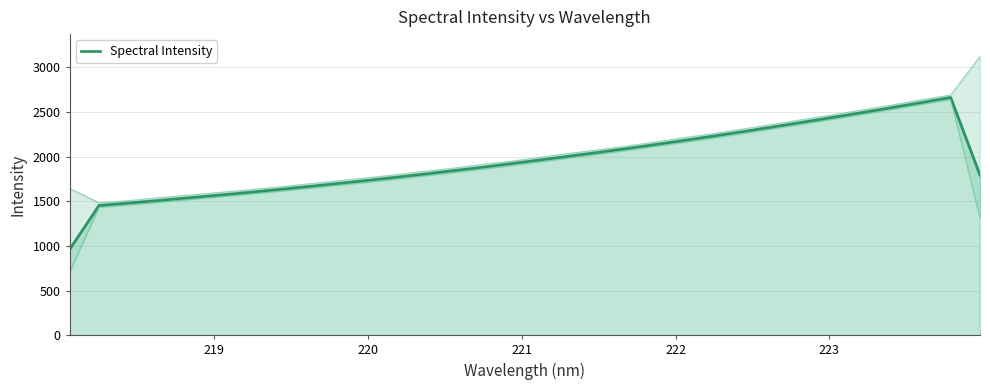

What is the highest value of the Spectral Intensity series?

2663.3